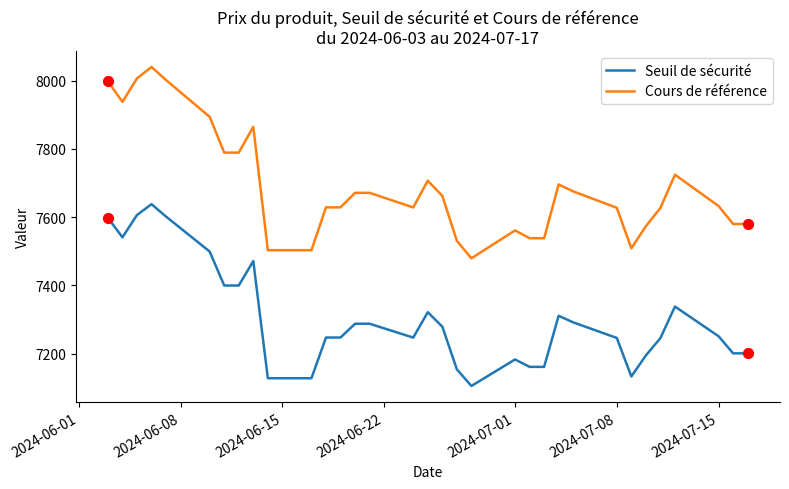

Which series has the largest total across all categories?

Cours de référence